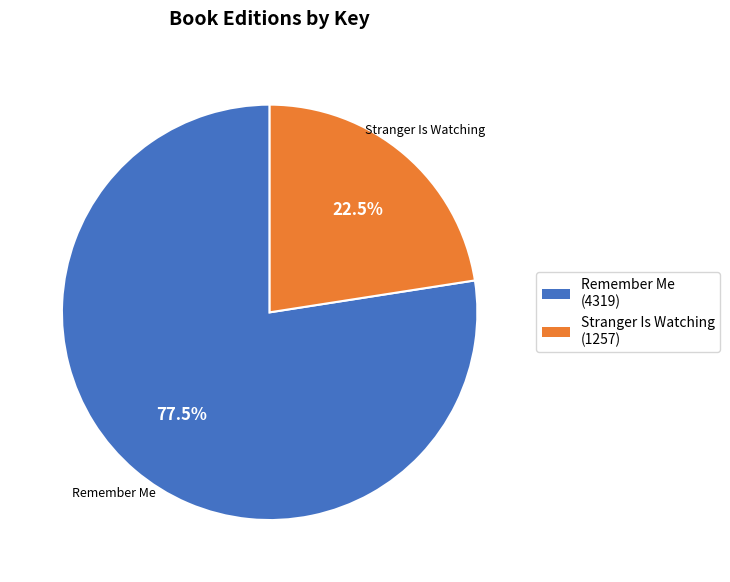

Approximately how many times larger is the value at Stranger Is Watching compared to Remember Me?

0.3